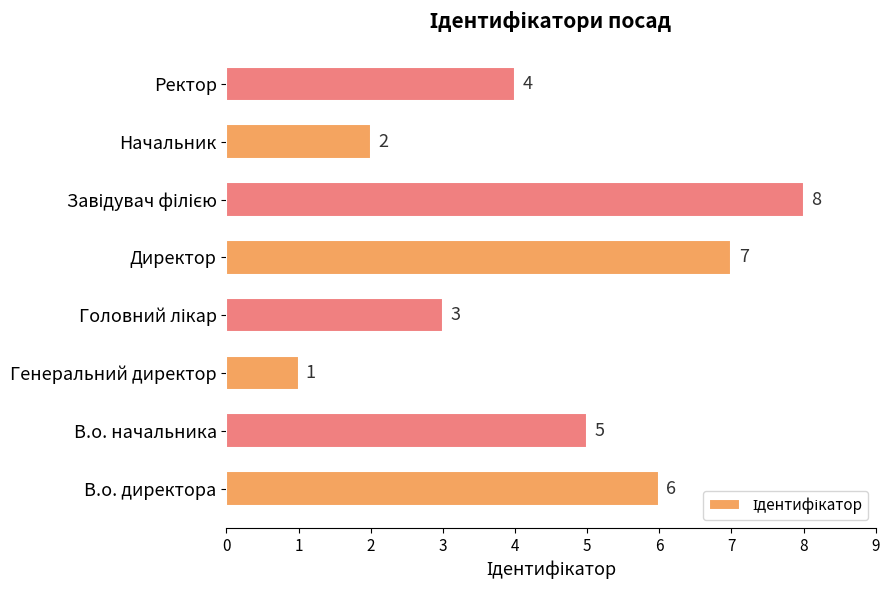

Count the number of categories in the chart.

8